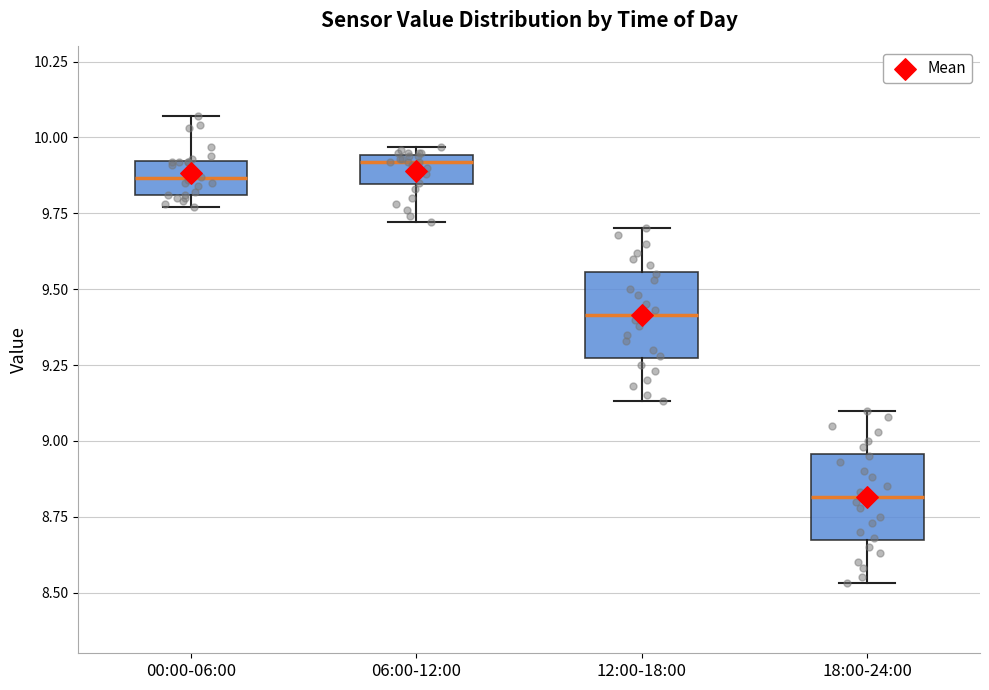

Which box's median line is the lowest?

18:00-24:00